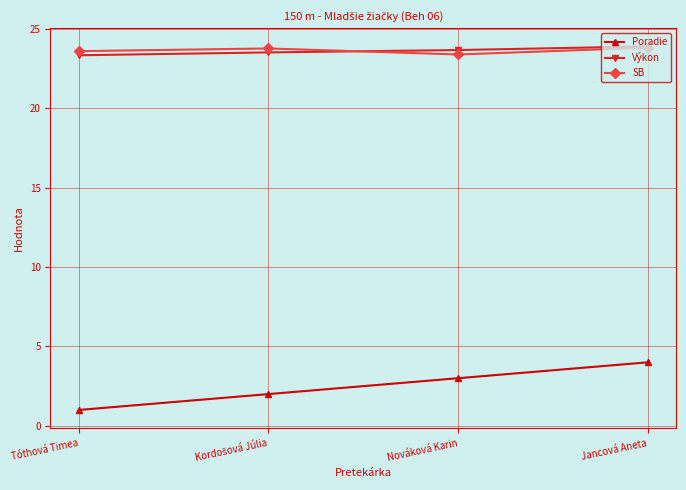

What is the difference between the second highest and minimum values in the Výkon series?

0.3